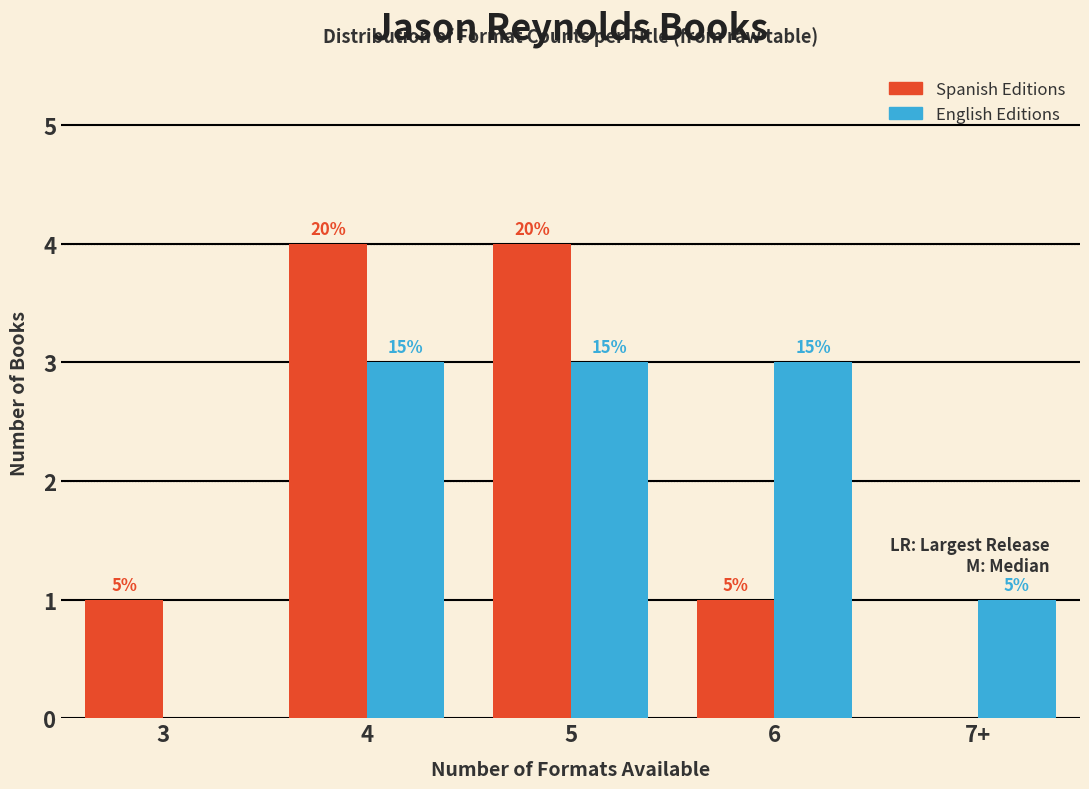

What are all the series names shown in the legend?

Spanish Editions, English Editions